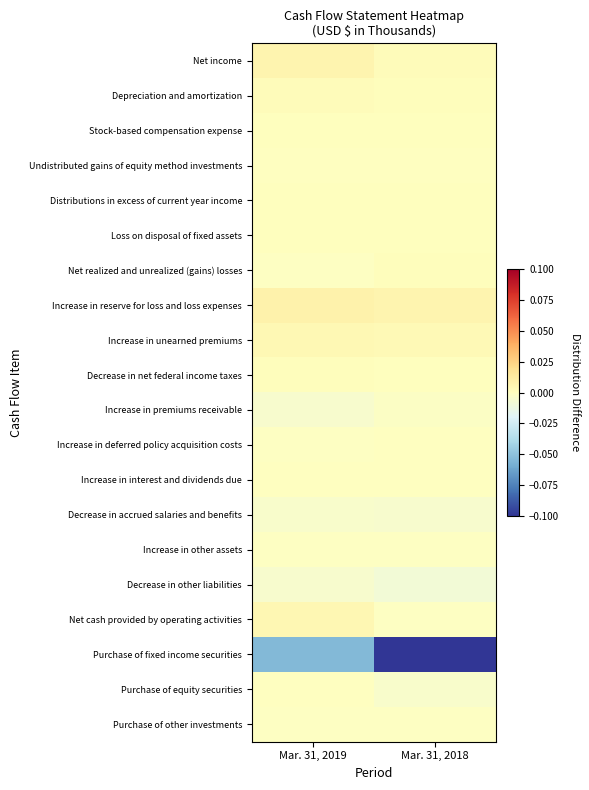

At which category is the sum across all series the highest?

Mar. 31, 2019